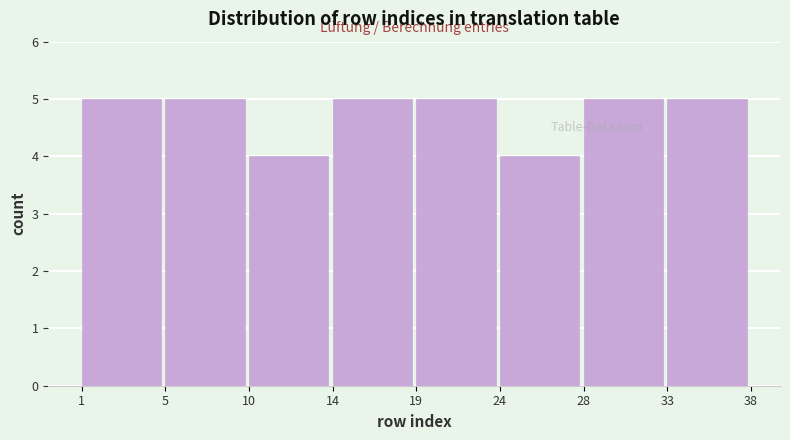

Reading left to right, transcribe all the data shown in this chart.

1=5	5=5	10=4	14=5	19=5	24=4	28=5	33=5